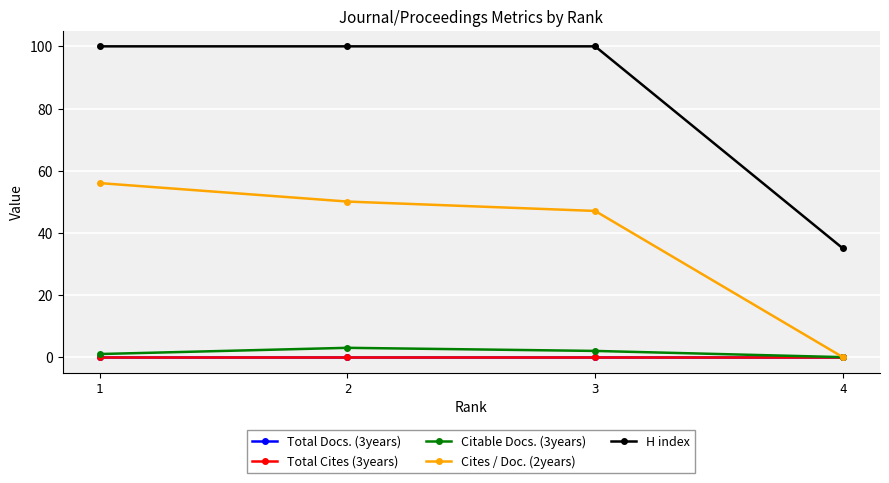

Rank the series at 3 from highest to lowest value.

H index, Cites / Doc. (2years), Citable Docs. (3years), Total Docs. (3years), Total Cites (3years)